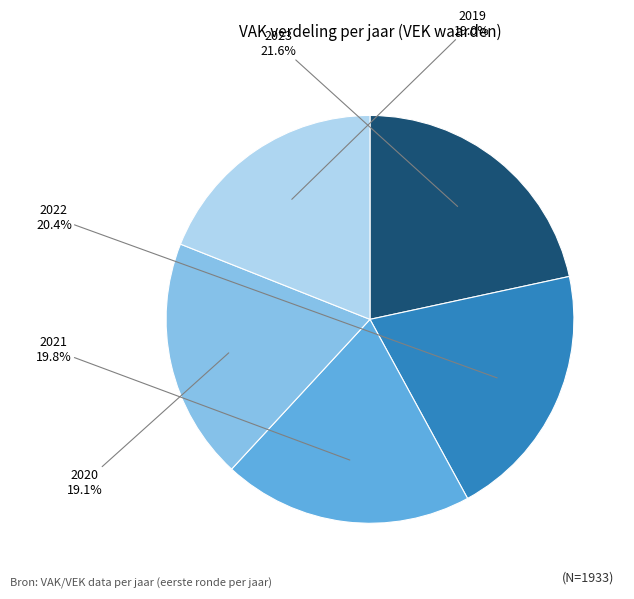

Does 2019 represent more than half of the total?

No